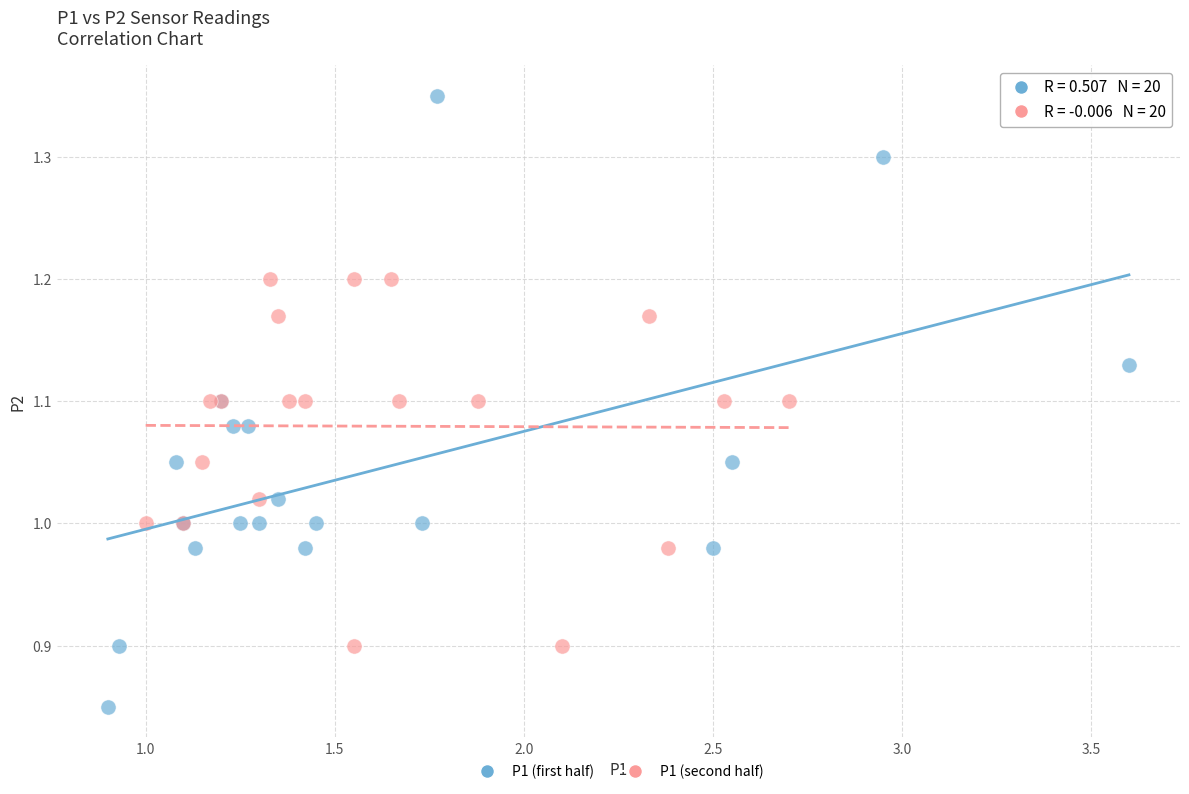

Which series contains the lowest Y value?

P1 (first half)